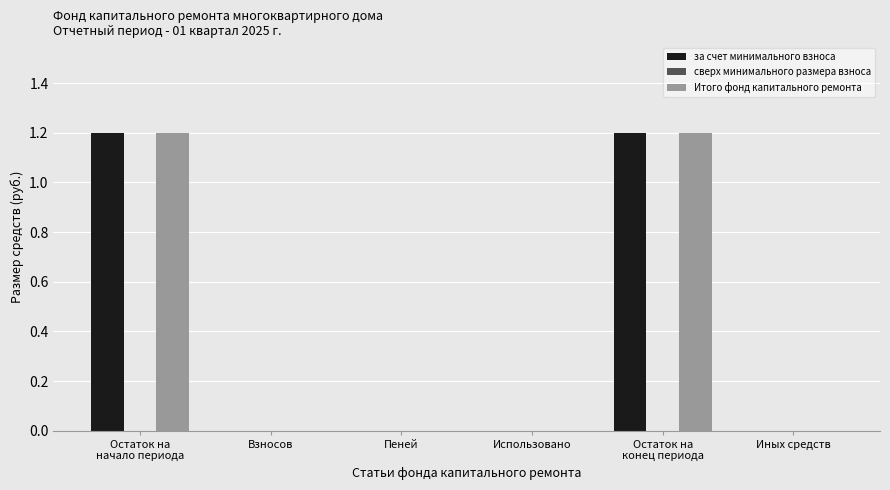

What is the sum of all за счет минимального взноса values?

2.4